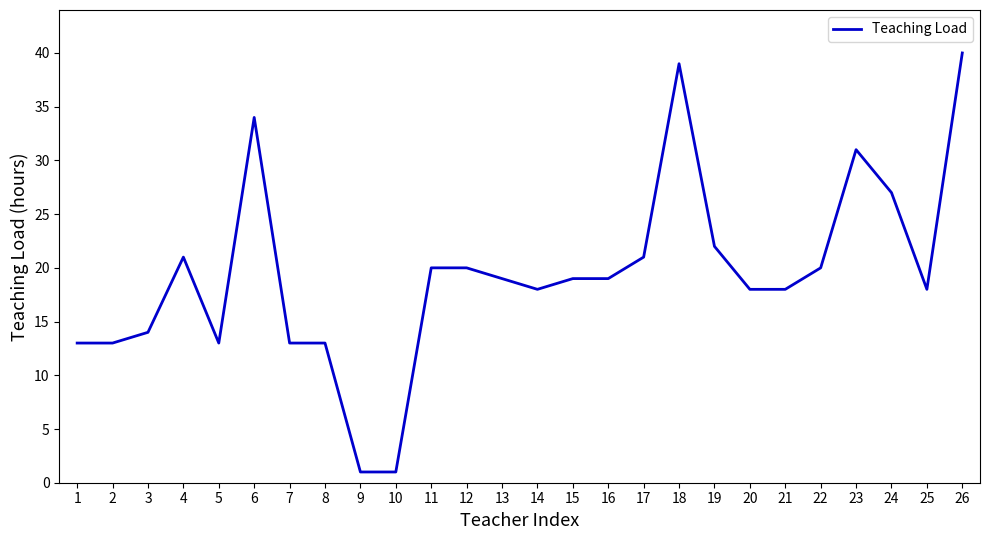

At which category does the data reach its first local peak?

4